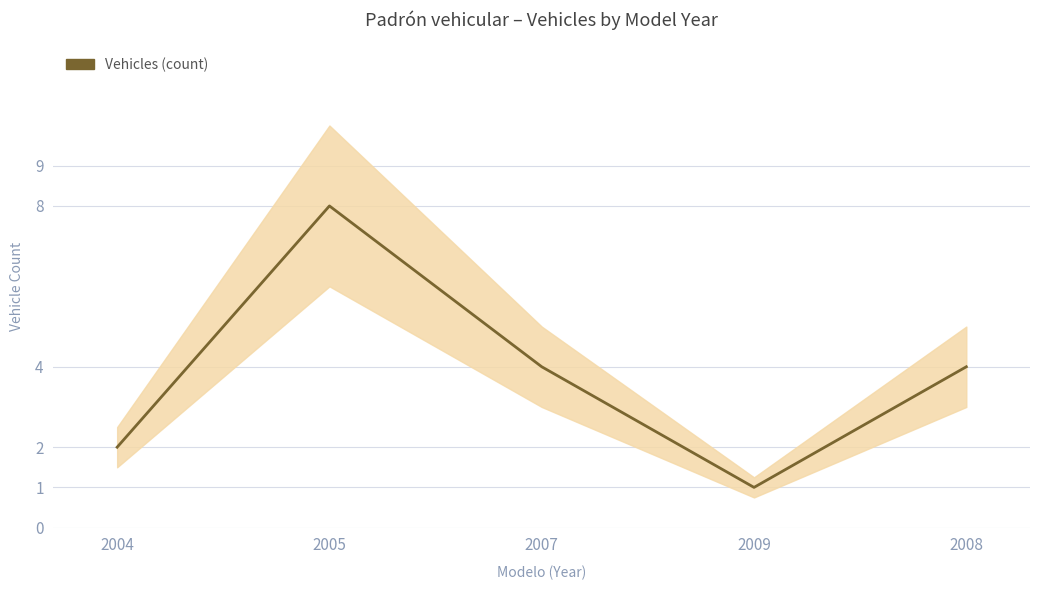

Where is the data nearest to the value 4?

2007